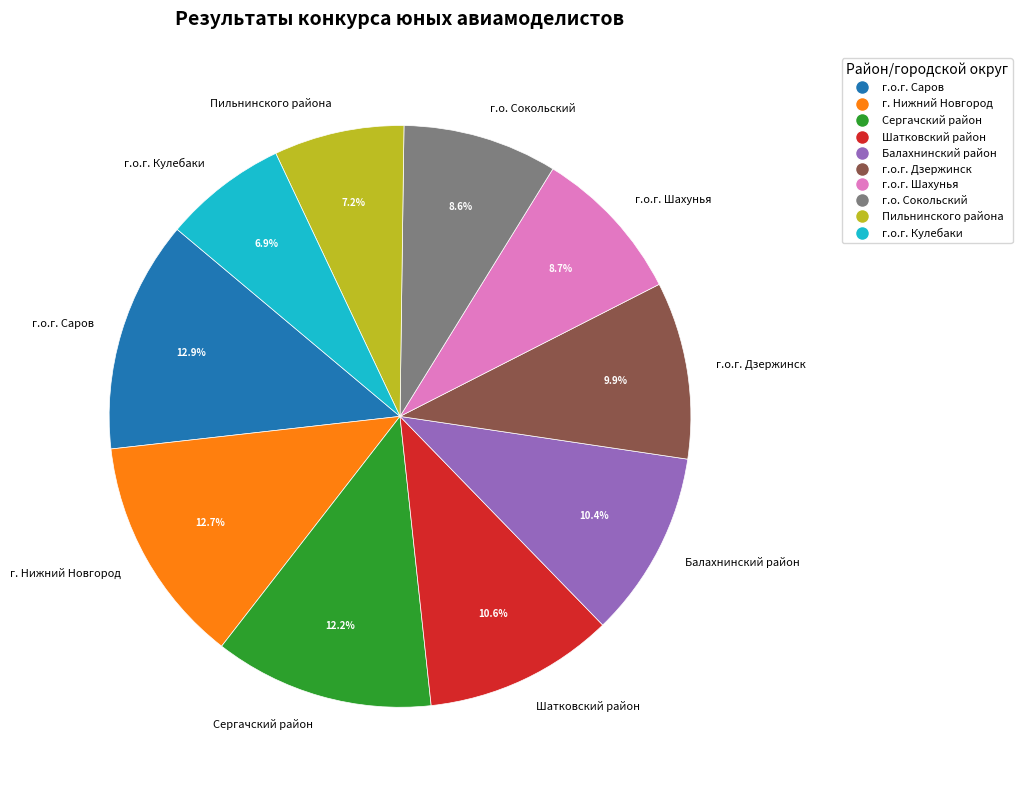

What portion of the pie excludes г.о.г. Дзержинск?

90.1%